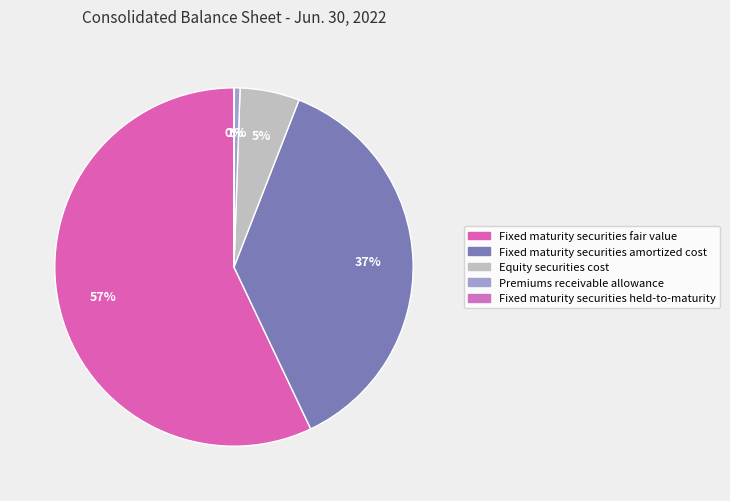

Is it true that Equity securities cost is 1% of the pie?

False